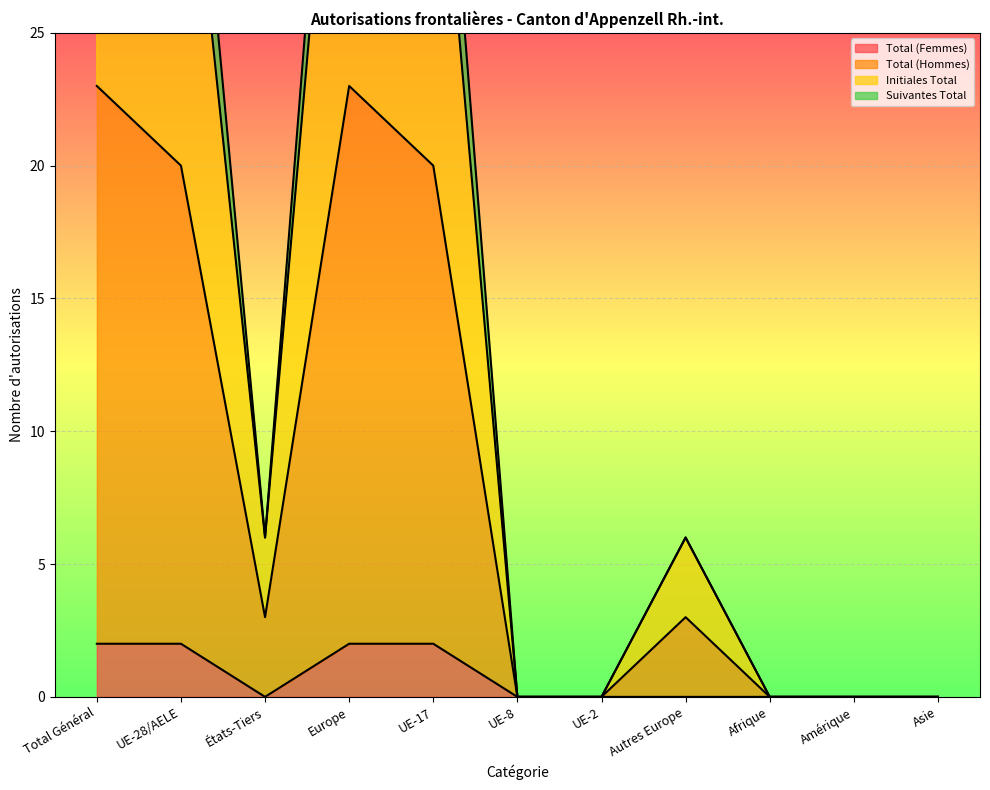

What is the label of the 9th point from the right?

États-Tiers